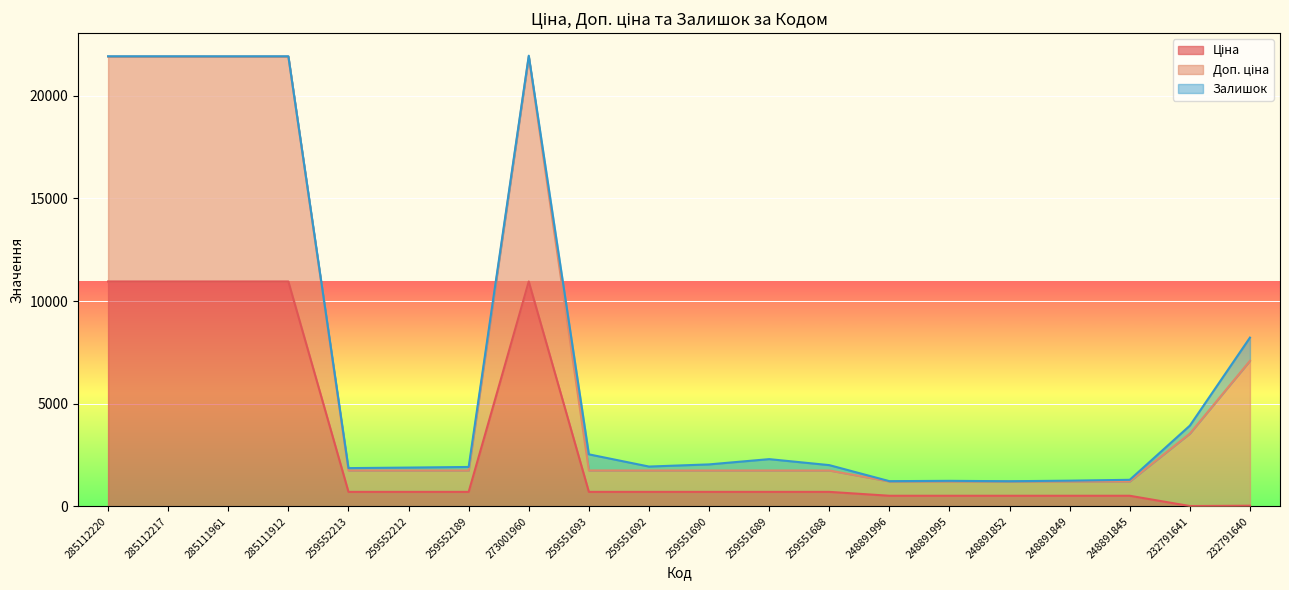

Read the Ціна value at 248891845.

515.8